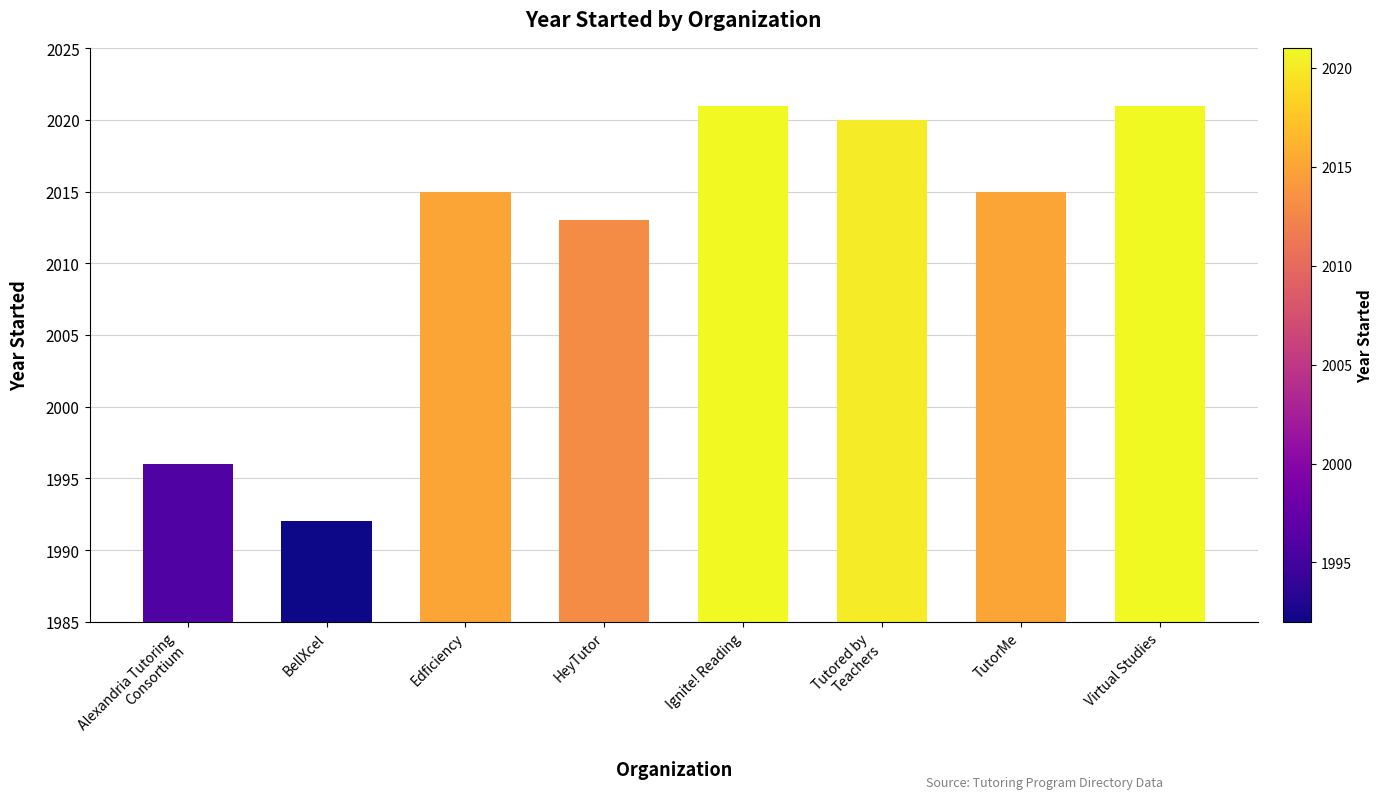

What is the label of the 2nd bar from the left?

BellXcel